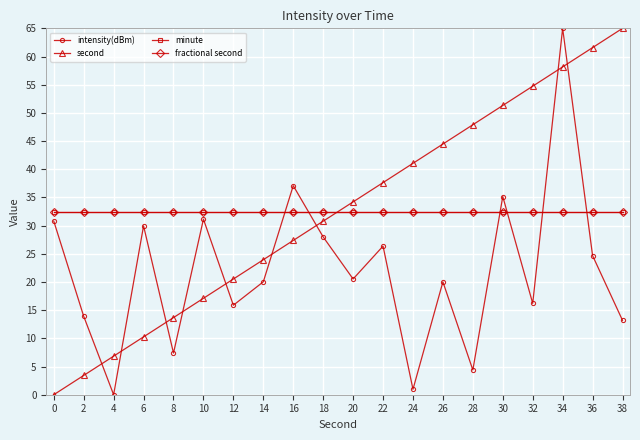

Is this an area chart (filled region under the line)?

No